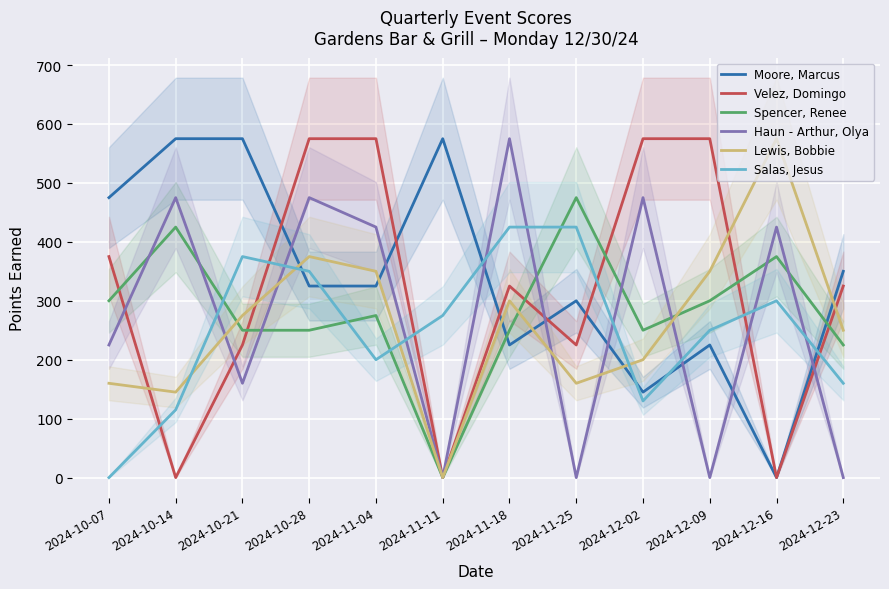

Which series has the largest total across all categories?

Moore, Marcus